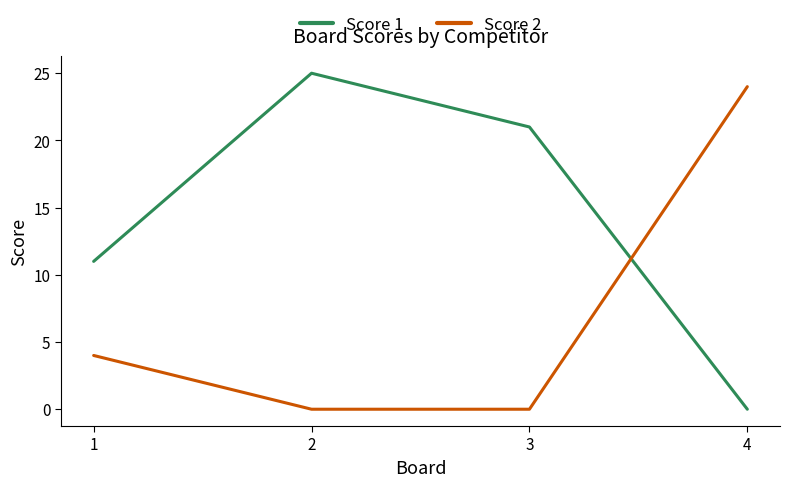

True or false: Score 2 and Score 1 cross at least once.

True